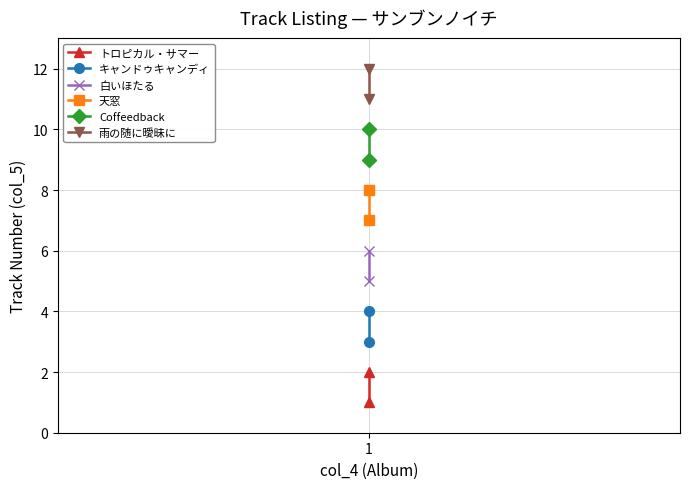

Which series has the largest range (max minus min)?

トロピカル・サマー